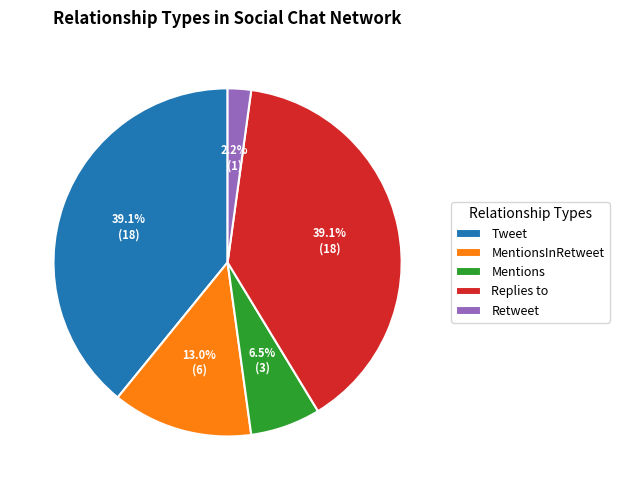

What portion of the pie excludes Tweet?

60.9%